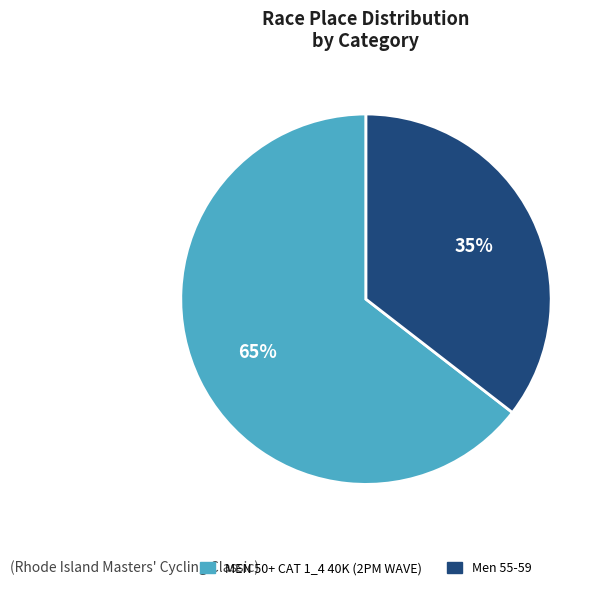

Is Men 55-59 the majority of the pie?

No